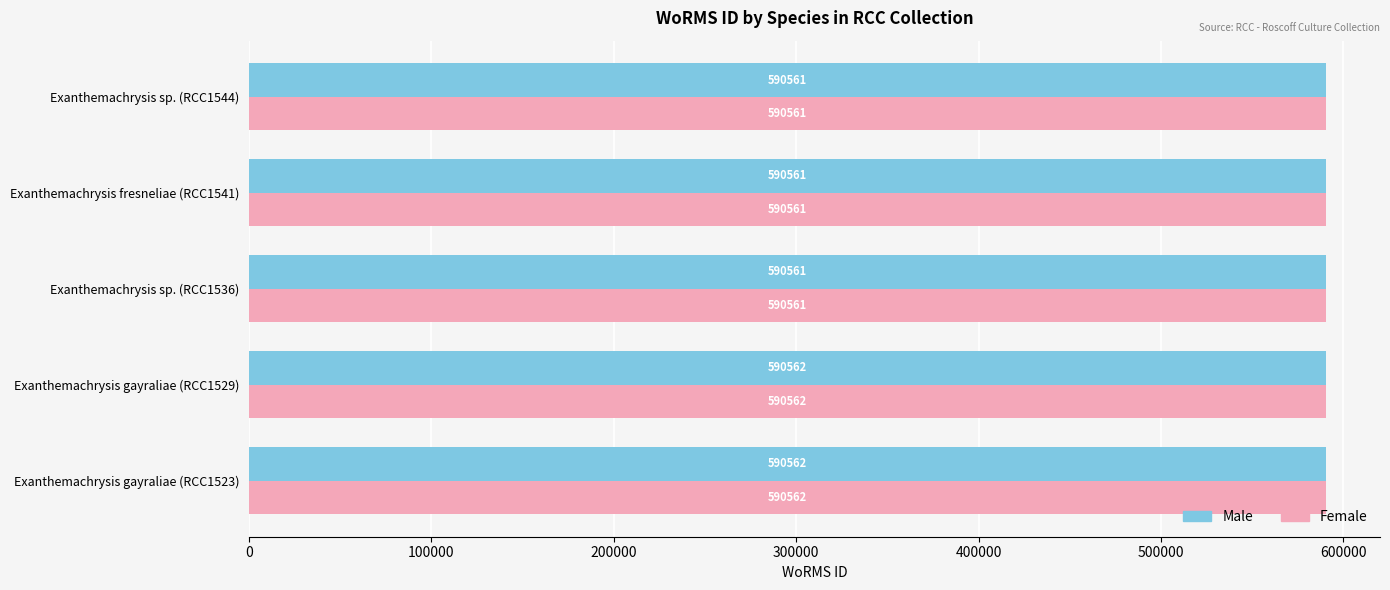

What is the average value of the Male series?

590561